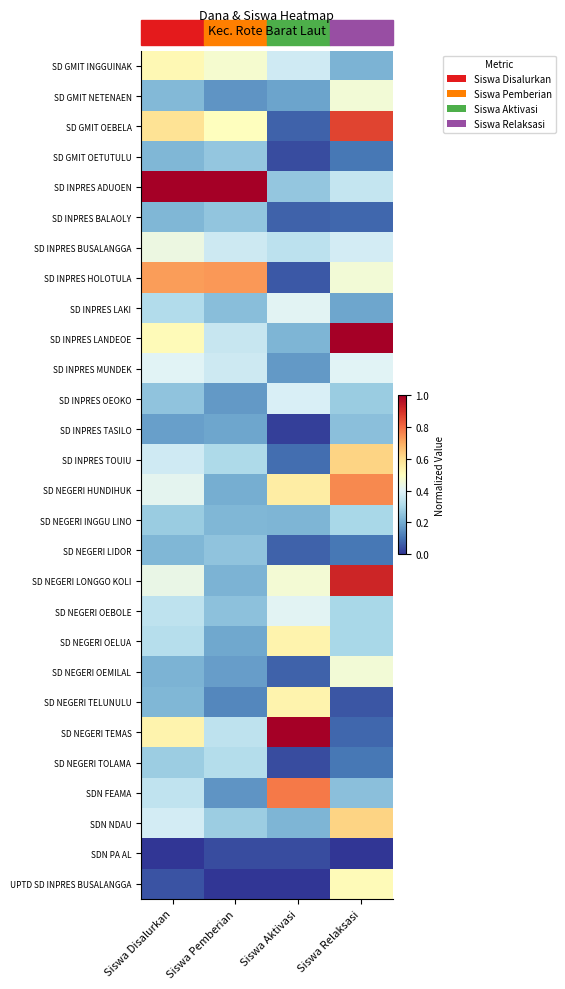

What is the greatest value displayed?

1.0